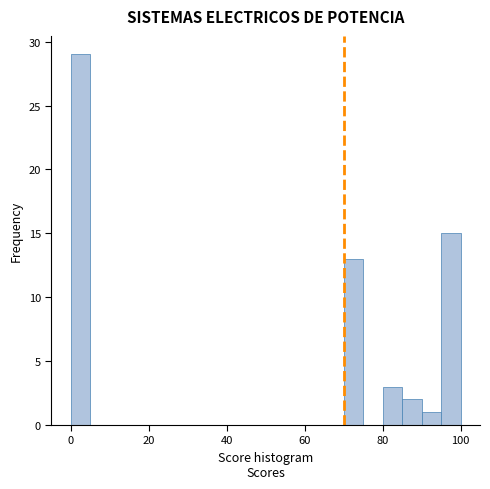

Around what value on the x-axis is the tallest bar? Give the approximate position of its centre, as read against the axis.

2